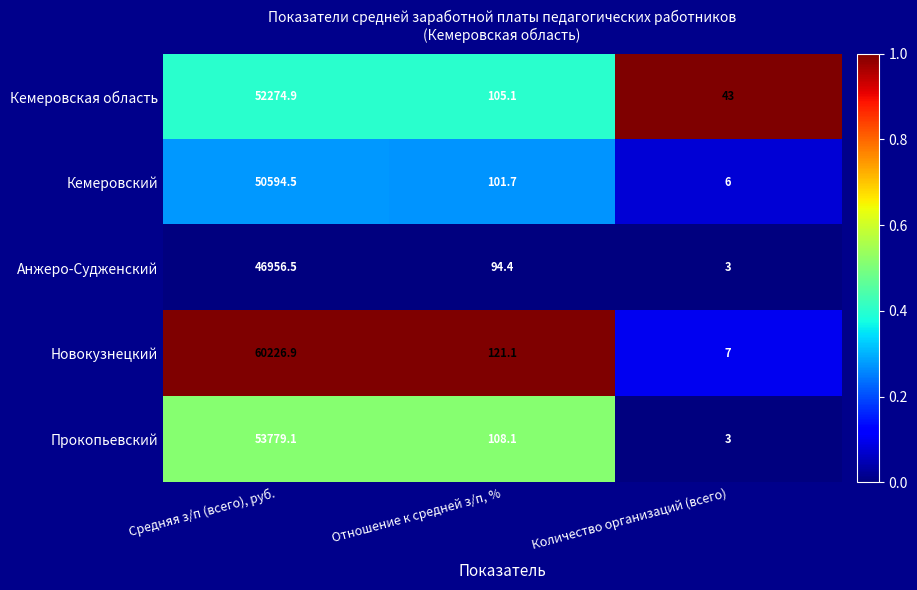

Is it true that Кемеровская область equals 105.1 at Отношение к средней з/п, %?

True